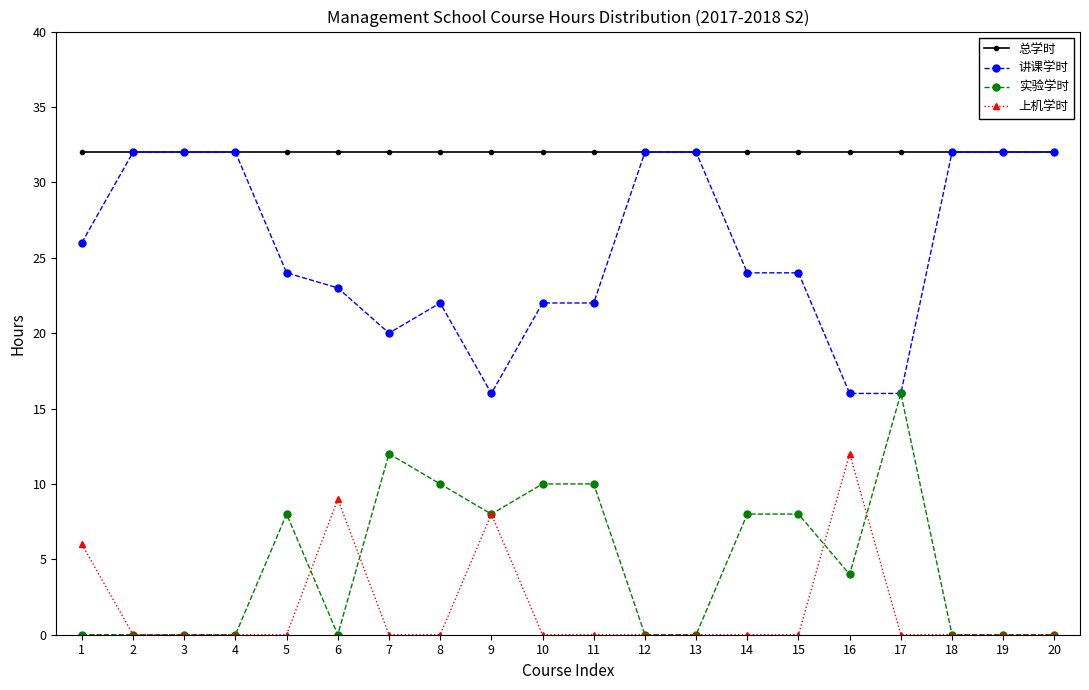

Reading left to right, what are all the values shown in this chart?

总学时: 32	32	32	32	32	32	32	32	32	32	32	32	32	32	32	32	32	32	32	32
讲课学时: 26	32	32	32	24	23	20	22	16	22	22	32	32	24	24	16	16	32	32	32
实验学时: 0	0	0	0	8	0	12	10	8	10	10	0	0	8	8	4	16	0	0	0
上机学时: 6	0	0	0	0	9	0	0	8	0	0	0	0	0	0	12	0	0	0	0